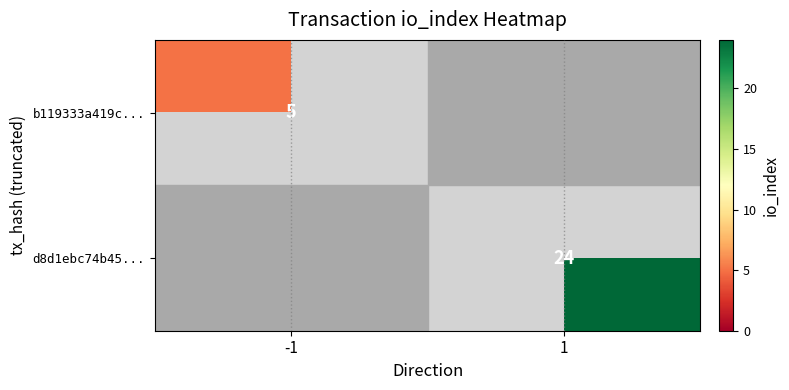

The value of b119333a419c... at -1 is 5. True or false?

True